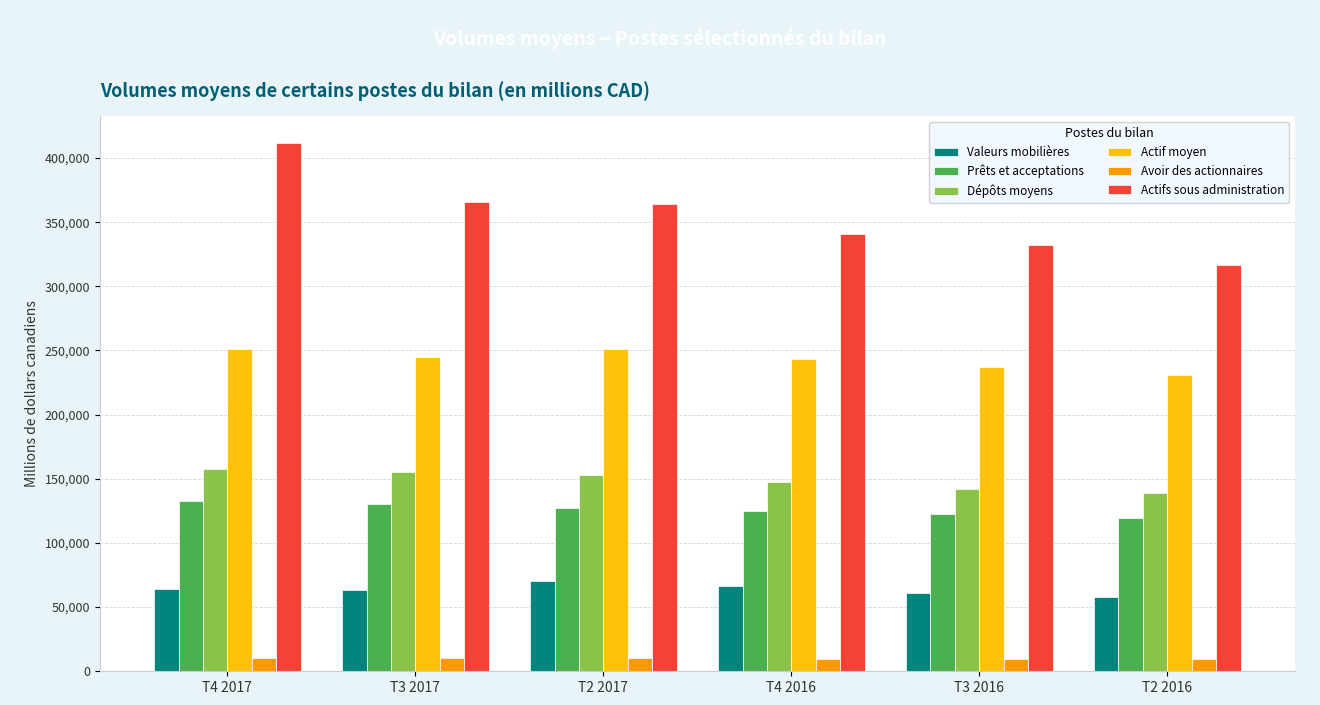

Is the value of Actif moyen at T4 2016 greater than the value of Valeurs mobilières at T2 2017?

Yes